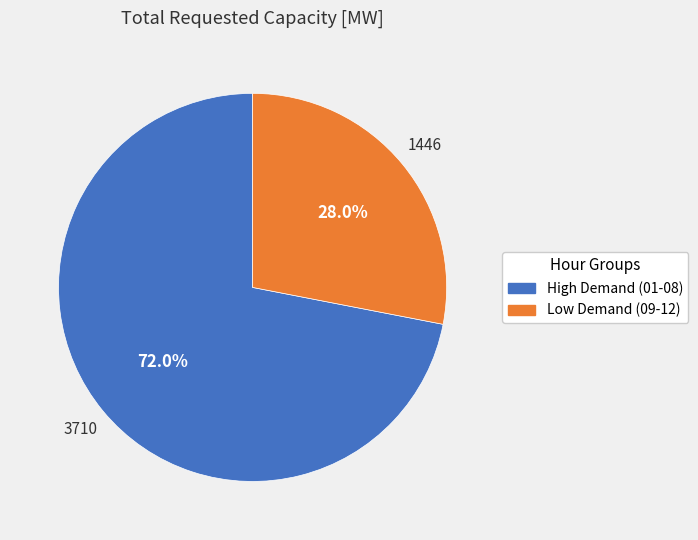

To the nearest percent, what is the difference between the largest and smallest slice percentages?

44%